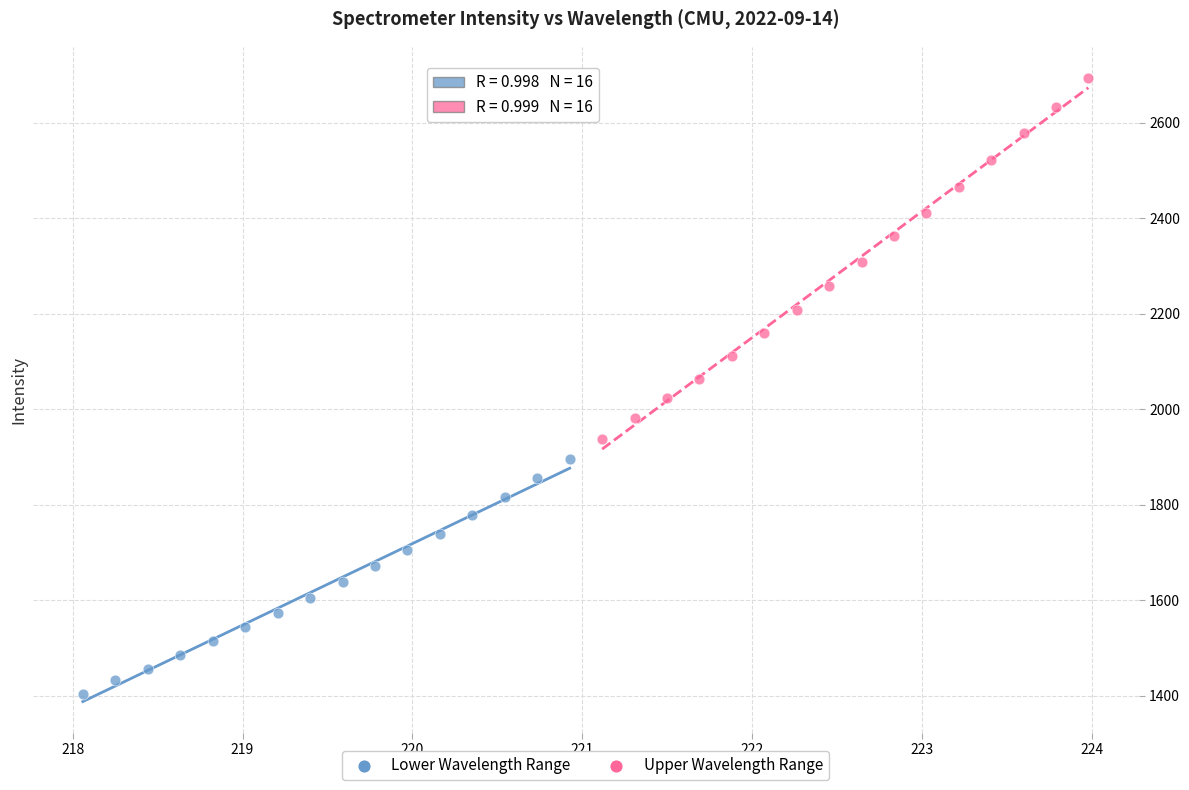

Which series has the widest spread of Y values?

Upper Wavelength Range